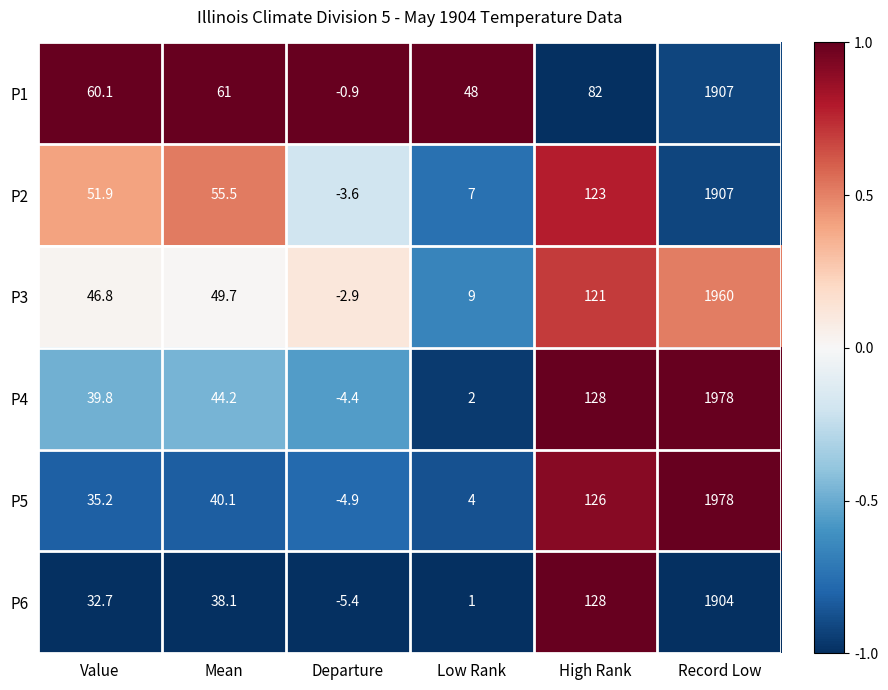

What is the difference between the maximum and minimum values in the P5 series?

1982.9